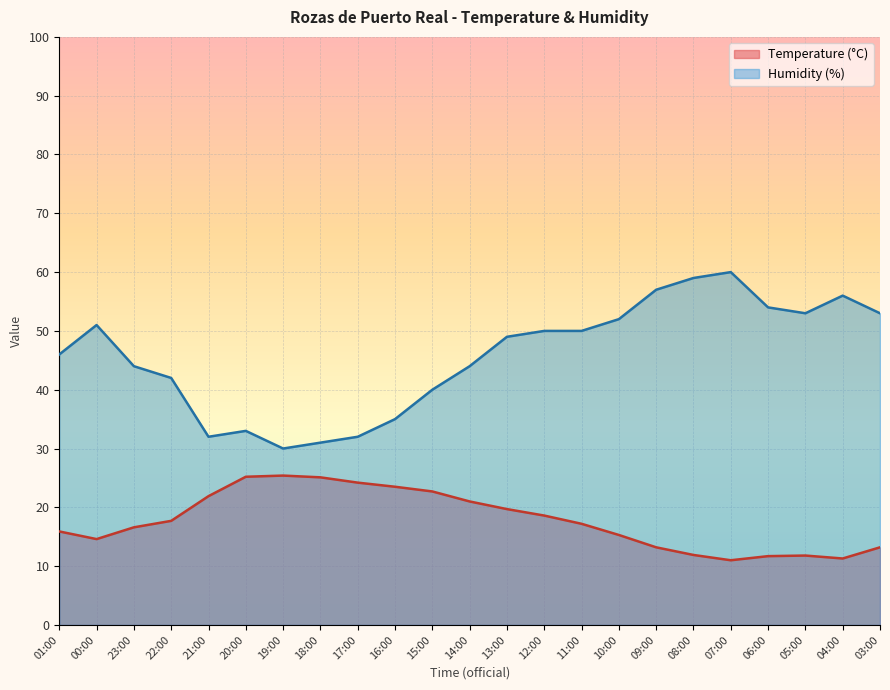

Count the number of data series in this chart.

2